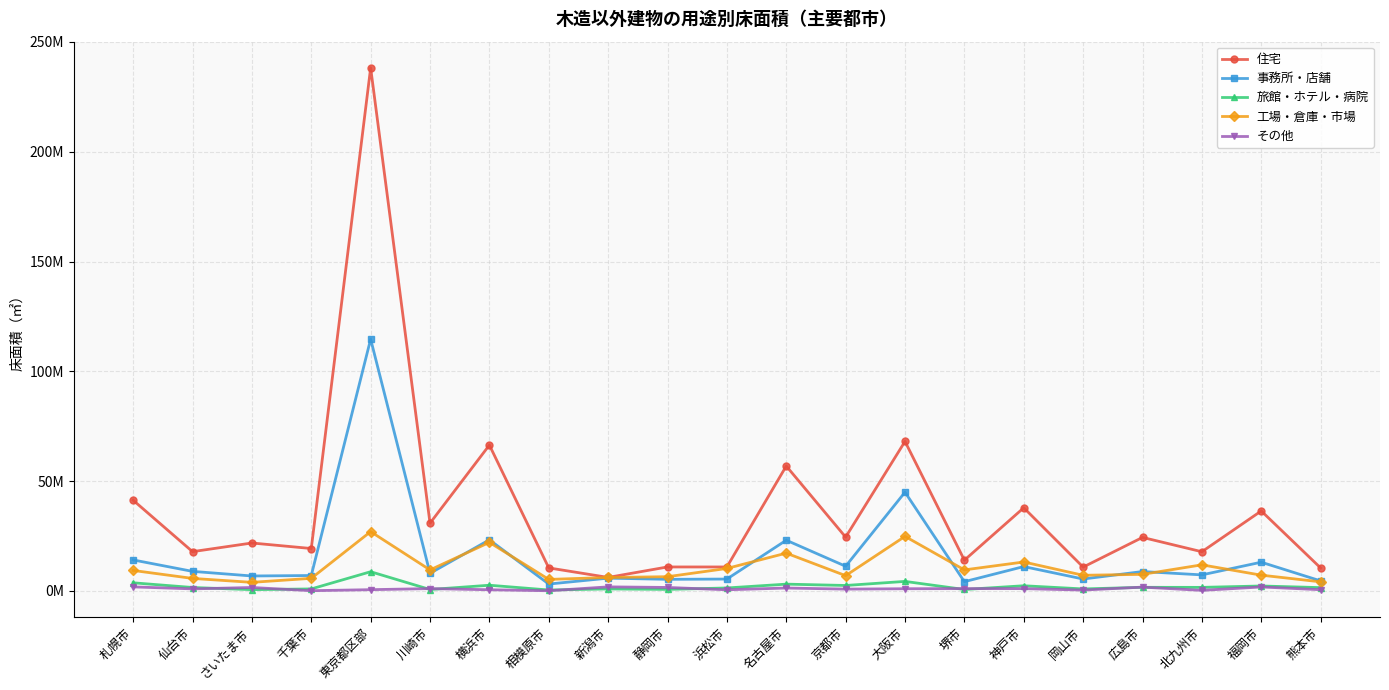

At how many categories does at least one series exceed 6987315?

20